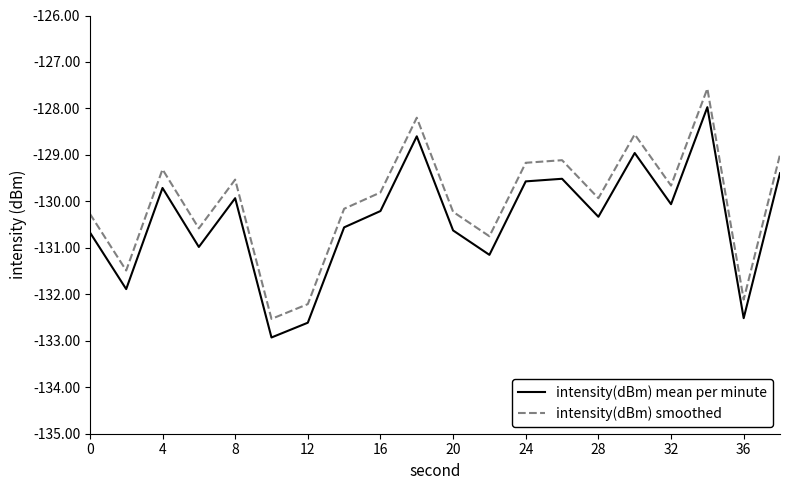

True or false: intensity(dBm) mean per minute and intensity(dBm) smoothed cross at least once.

False